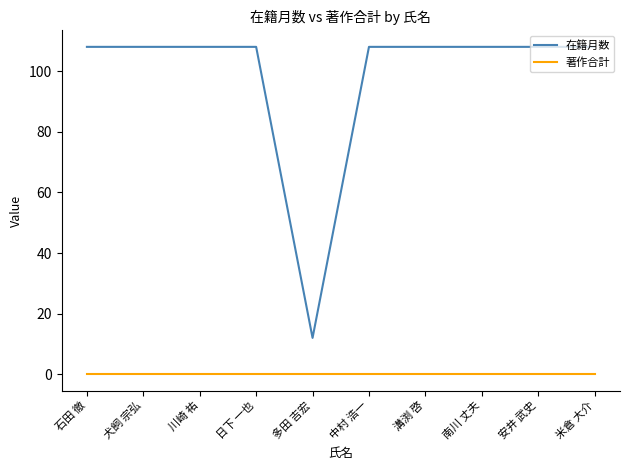

Which series has the largest total across all categories?

在籍月数